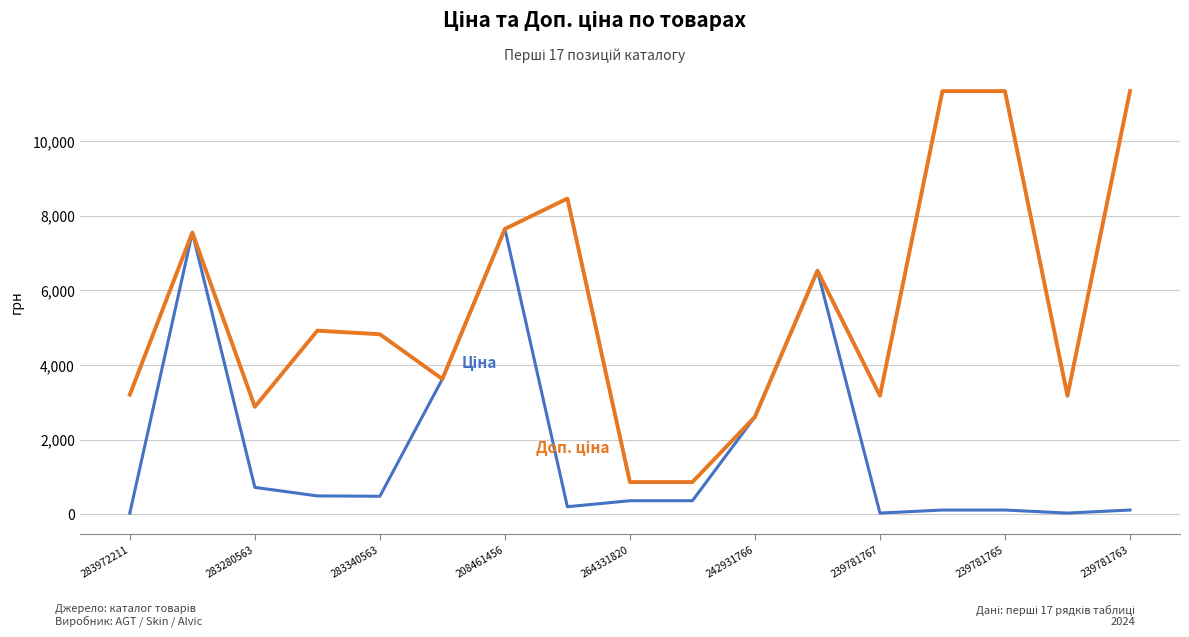

What is the greatest value displayed?

11334.0